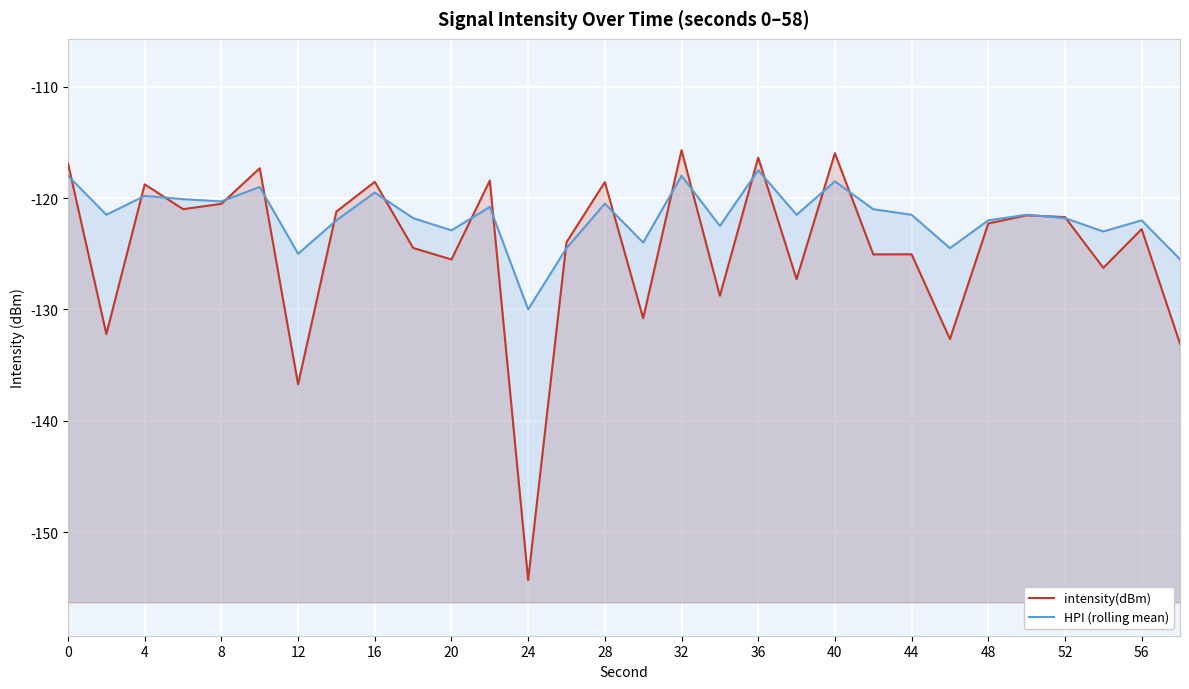

At how many categories does at least one series exceed -150?

30